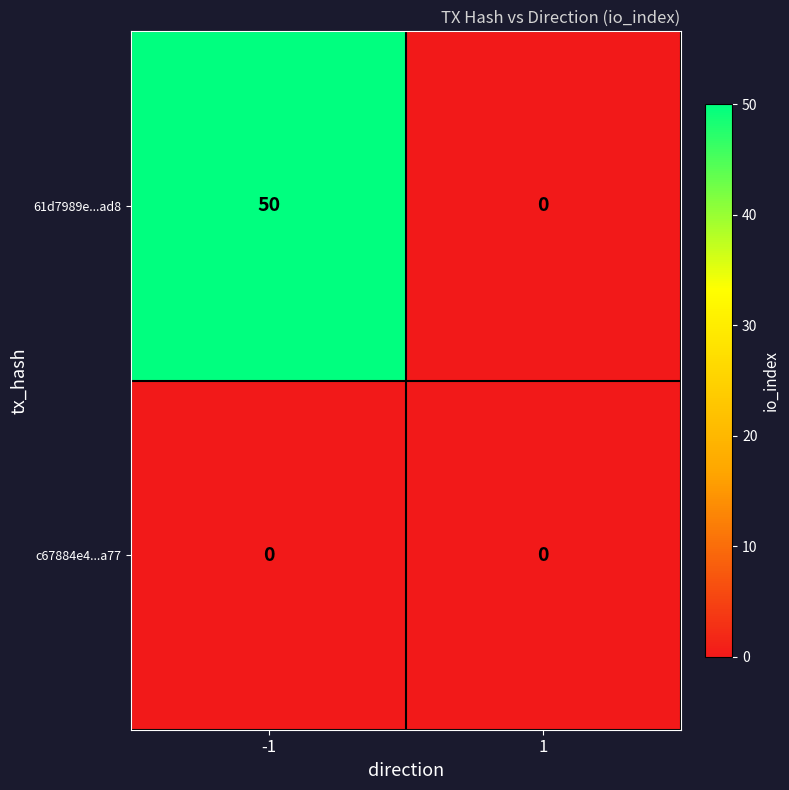

Which series has the largest total across all categories?

61d7989e...ad8